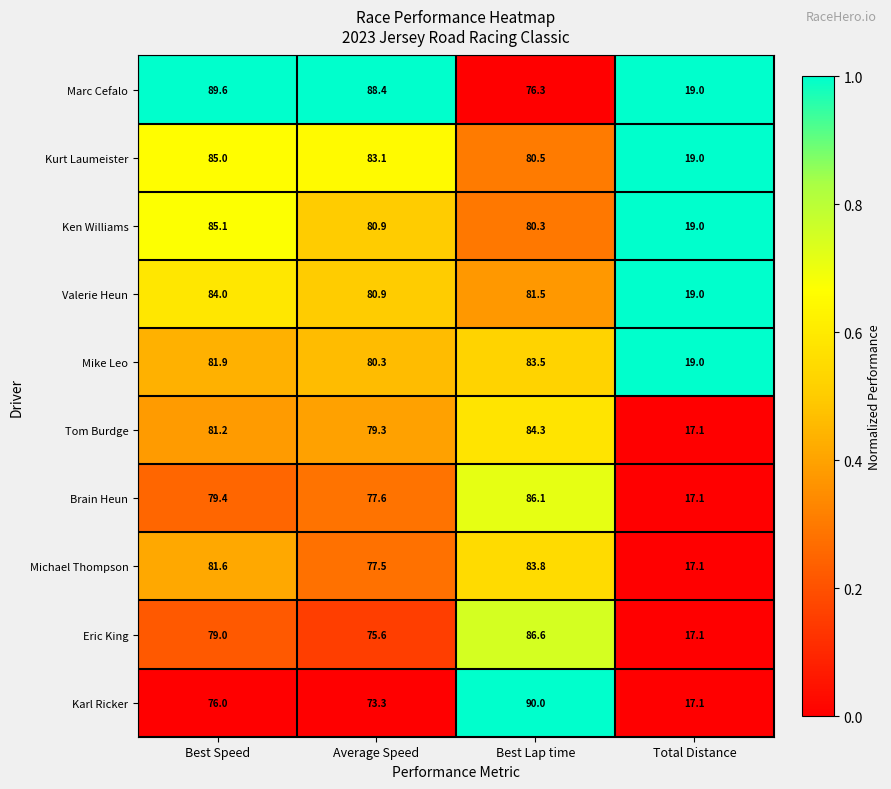

What is the difference between the maximum and minimum values in the Valerie Heun series?

65.0